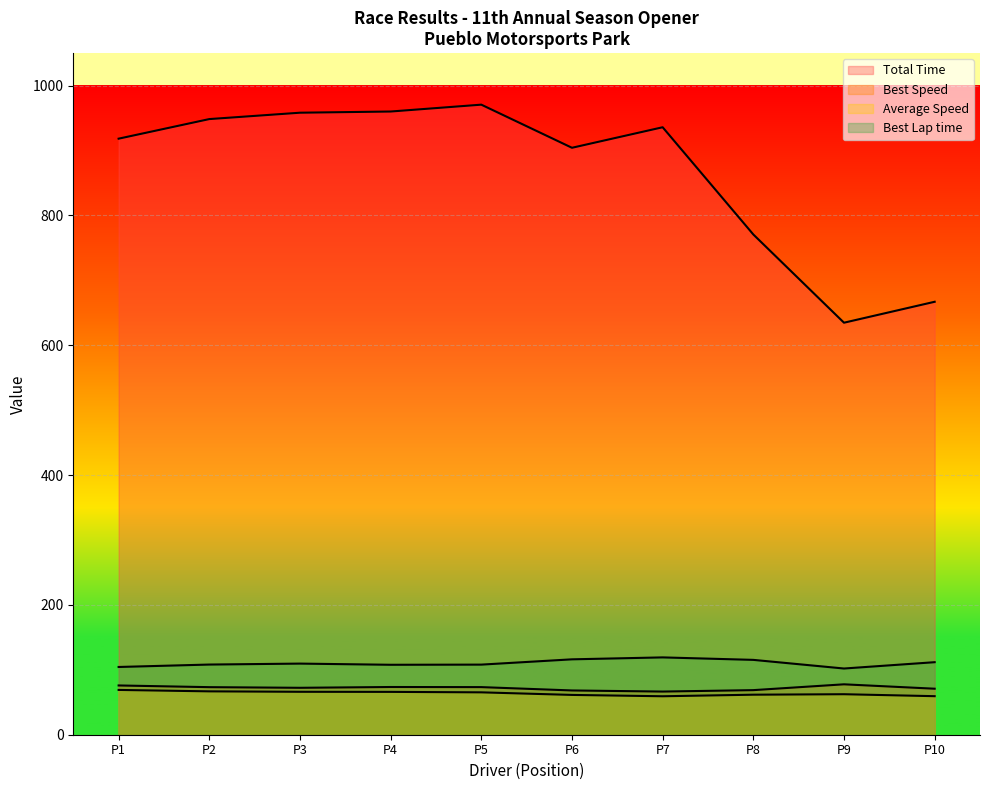

Reading left to right, list all the values displayed in this chart.

Total Time: 918.2	948.4	958.2	960.0	970.6	904.2	935.8	770.6	634.7	667.0
Best Lap time: 104.4	108.1	109.6	107.8	108.0	116.1	119.1	115.3	102.0	111.7
Best Speed: 75.9	73.3	72.3	73.5	73.3	68.2	66.5	68.7	77.6	70.9
Average Speed: 69.0	66.8	66.1	66.0	65.3	61.3	59.2	61.7	62.4	59.4